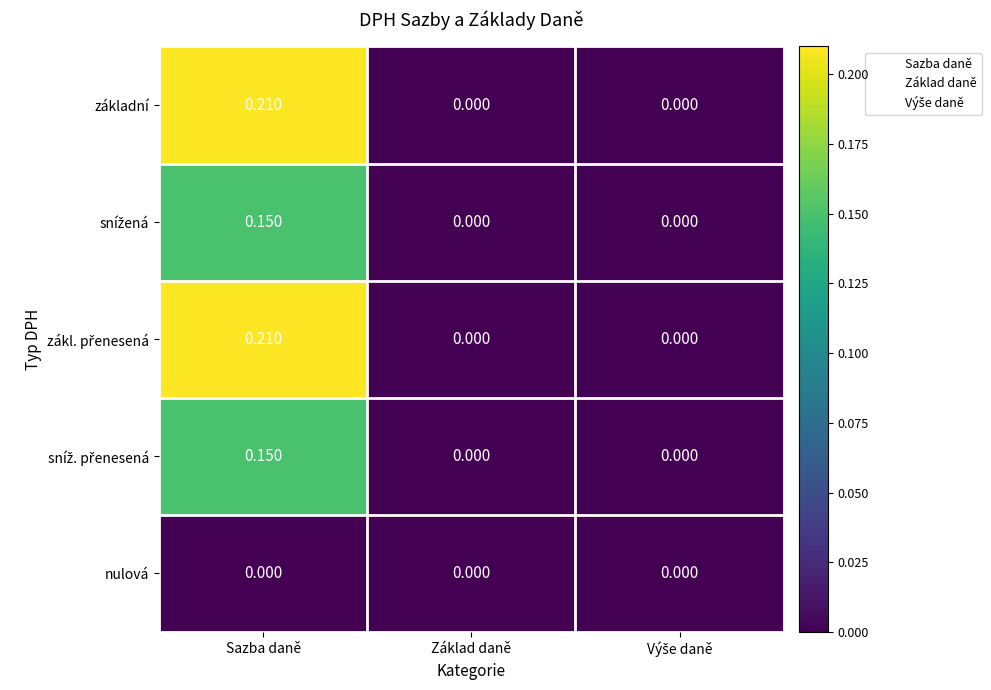

At which category is the sum across all series the highest?

Sazba daně